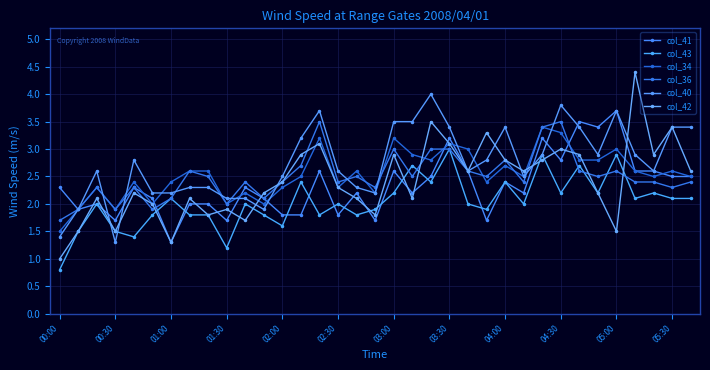

Reading right to left, extract all data points from this chart.

col_41: 2.5	2.5	2.6	2.6	3.7	3.4	3.5	2.8	3.2	2.2	2.4	1.7	2.6	3.2	2.5	2.2	2.6	1.7	2.2	1.8	2.6	1.8	1.8	2.1	2.3	1.7	2.0	2.0	1.3	2.1	2.3	1.7	2.0	1.9	2.3
col_43: 2.1	2.1	2.2	2.1	2.9	2.2	2.7	2.2	2.9	2.0	2.4	1.9	2.0	3.0	2.4	2.7	2.2	1.9	1.8	2.0	1.8	2.4	1.6	1.8	2.0	1.2	1.8	1.8	2.1	1.8	1.4	1.5	2.0	1.5	0.8
col_34: 2.5	2.6	2.5	2.6	3.0	2.8	2.8	3.3	3.4	2.5	2.7	2.4	3.0	3.1	2.8	2.9	3.2	2.2	2.6	2.3	3.2	2.5	2.3	2.0	2.2	2.0	2.6	2.6	2.4	2.0	2.4	1.9	2.3	1.9	1.5
col_36: 2.4	2.3	2.4	2.4	2.6	2.5	2.6	3.5	3.4	2.4	2.8	2.5	2.6	3.0	3.0	2.5	3.0	2.3	2.5	2.4	3.5	2.7	2.4	2.1	2.4	2.0	2.5	2.6	2.1	1.9	2.3	1.9	2.3	1.9	1.7
col_40: 3.4	3.4	2.6	2.9	3.7	2.9	3.4	3.8	2.9	2.5	3.4	2.8	2.6	3.4	4.0	3.5	3.5	2.2	2.3	2.6	3.7	3.2	2.5	1.9	2.1	2.1	2.3	2.3	2.2	2.2	2.8	1.3	2.6	1.9	1.4
col_42: 2.6	3.4	2.9	4.4	1.5	2.2	2.9	3.0	2.8	2.6	2.8	3.3	2.6	3.1	3.5	2.1	2.9	1.8	2.1	2.3	3.1	2.9	2.4	2.2	1.7	1.9	1.8	2.1	1.3	2.0	2.2	1.5	2.1	1.5	1.0